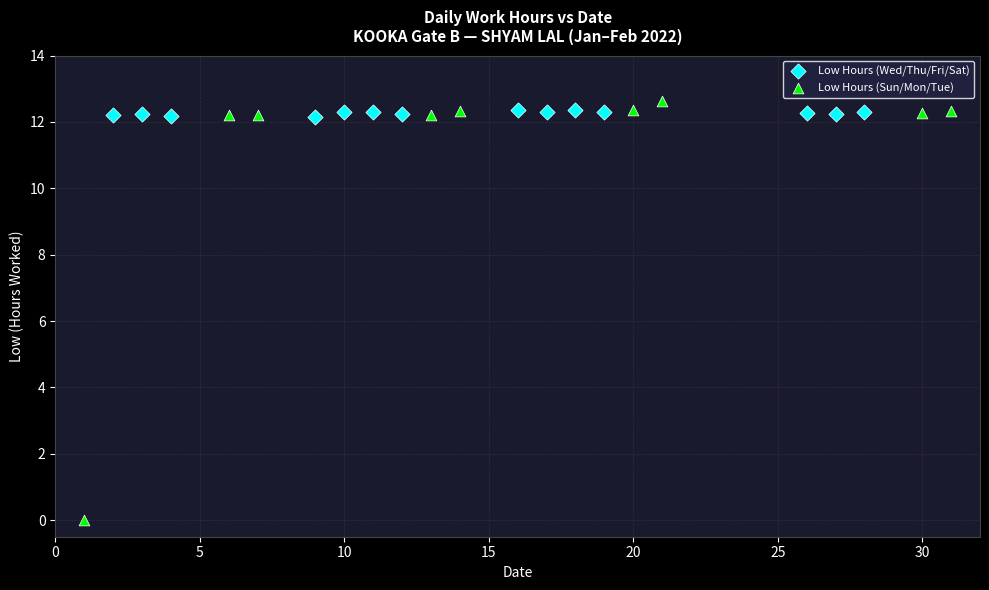

Which series has the widest spread of Y values?

Low Hours (Sun/Mon/Tue)